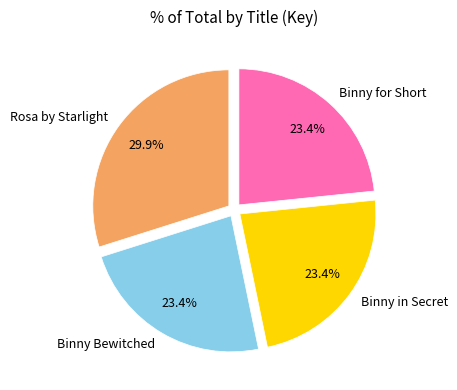

What is the largest slice in the pie chart?

Rosa by Starlight